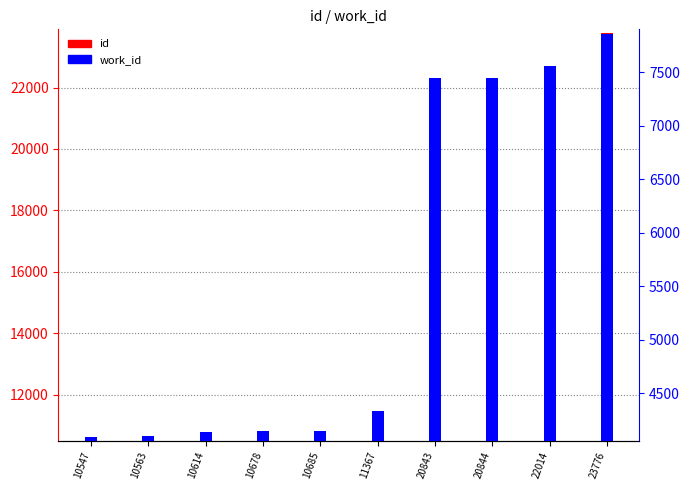

How many bars are there in total?

20